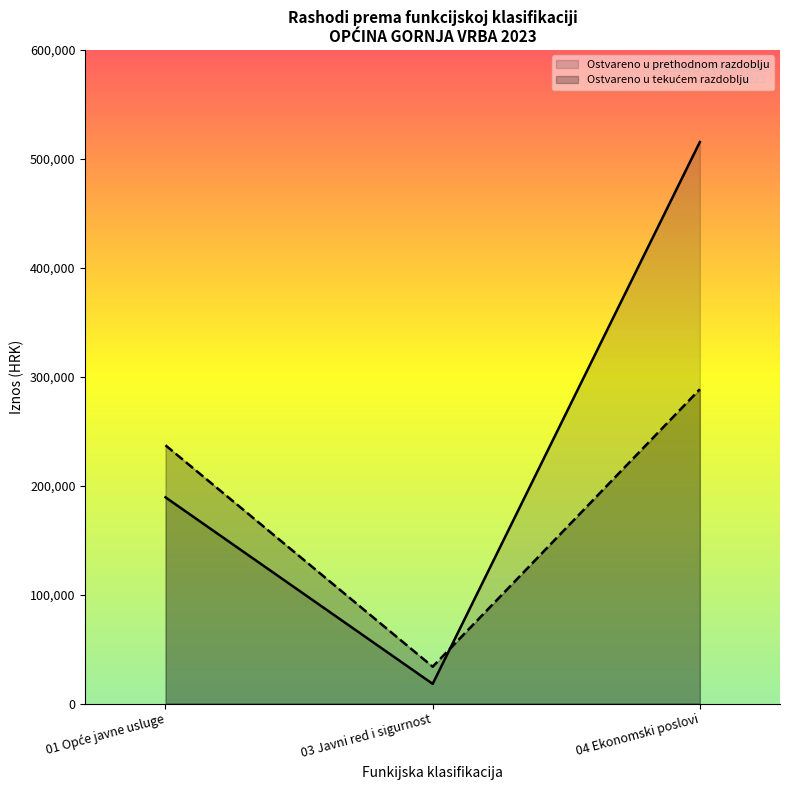

Where do Ostvareno u prethodnom razdoblju and Ostvareno u tekućem razdoblju first cross each other?

03 Javni red i sigurnost and 04 Ekonomski poslovi